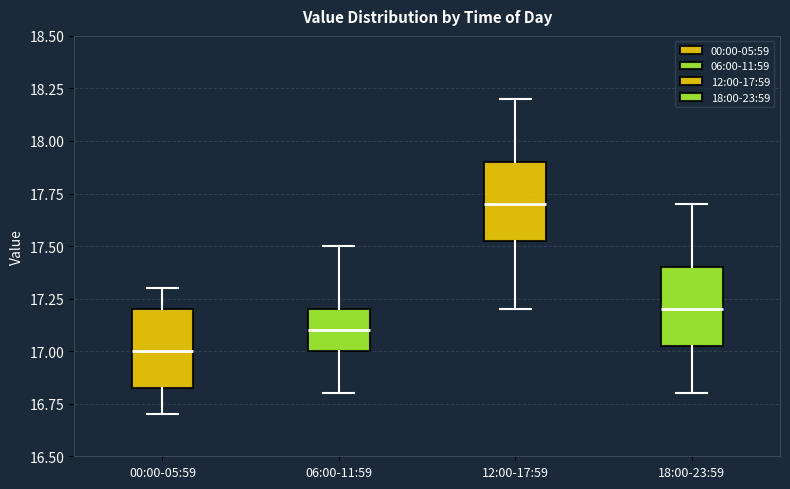

Reading left to right, read every box against the y-axis: the position of its median line, the range the box covers, and the ends of its whiskers. The values are not printed on the chart, so give them approximately, as read against the axis.

00:00-05:59: median 17.00, box 16.85 to 17.20, whiskers 16.70 to 17.30
06:00-11:59: median 17.10, box 17.00 to 17.20, whiskers 16.80 to 17.50
12:00-17:59: median 17.70, box 17.55 to 17.90, whiskers 17.20 to 18.20
18:00-23:59: median 17.20, box 17.05 to 17.40, whiskers 16.80 to 17.70